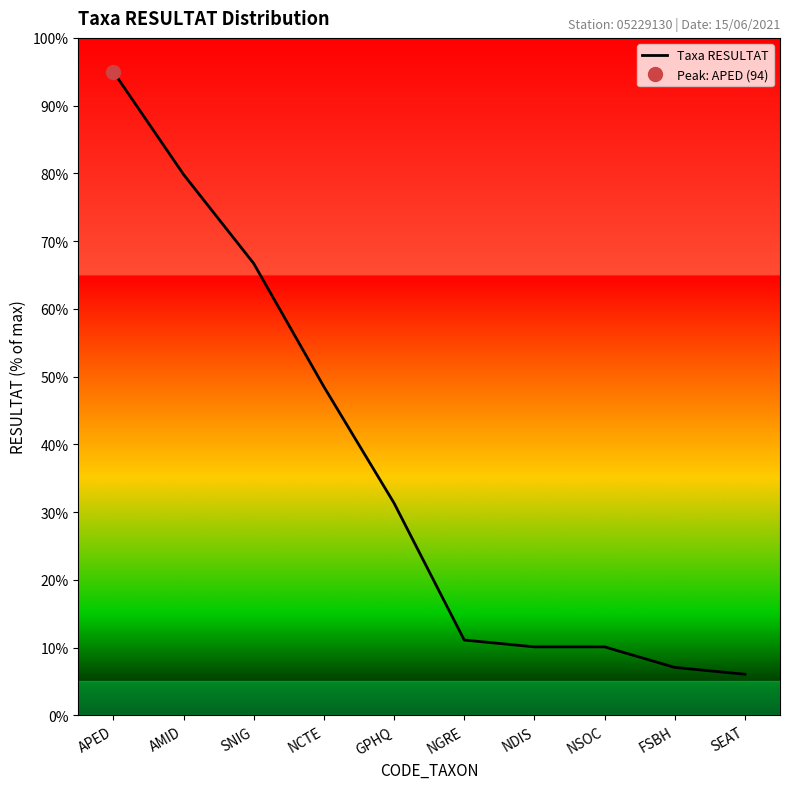

What is the minimum value shown in the chart?

6.1